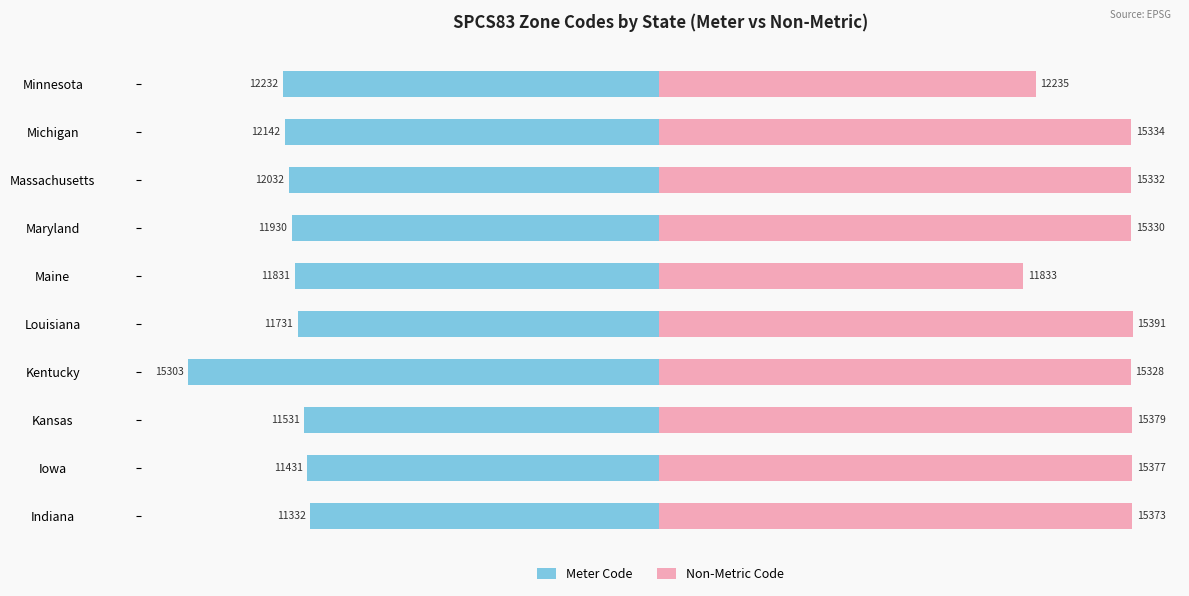

Which series changed the most between Iowa and Maine?

Non-Metric Code